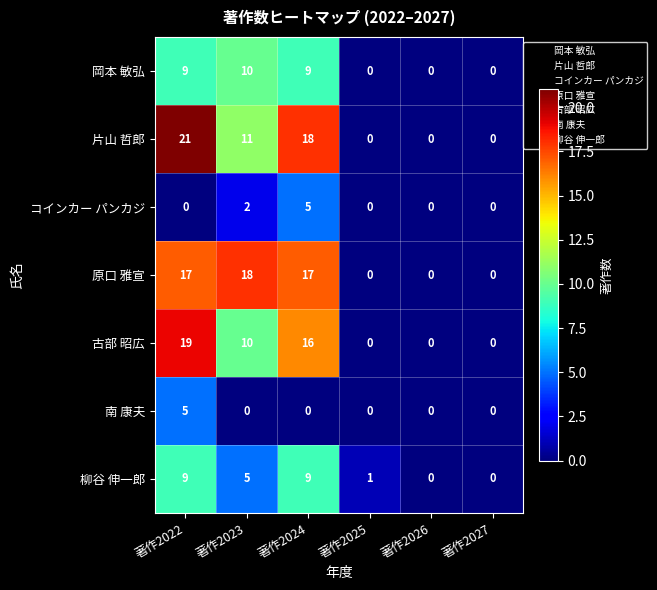

What is the spread (max minus min) of values at 著作2023?

18